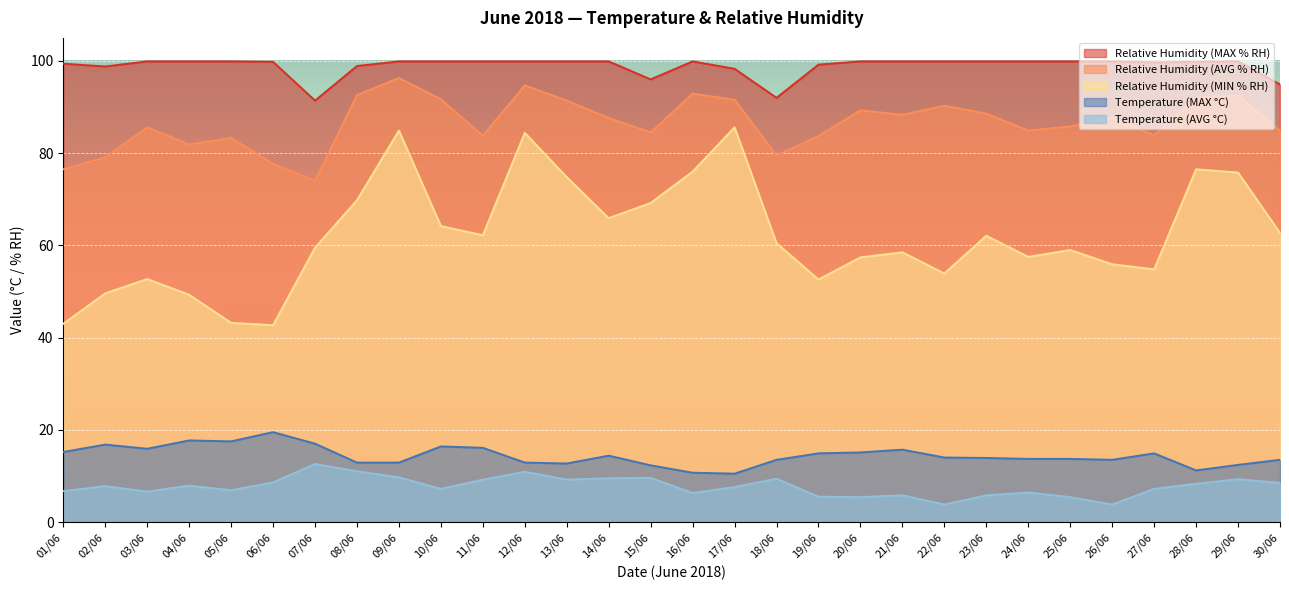

Which category has the lowest value in the Temperature (MAX °C) series?

17/06